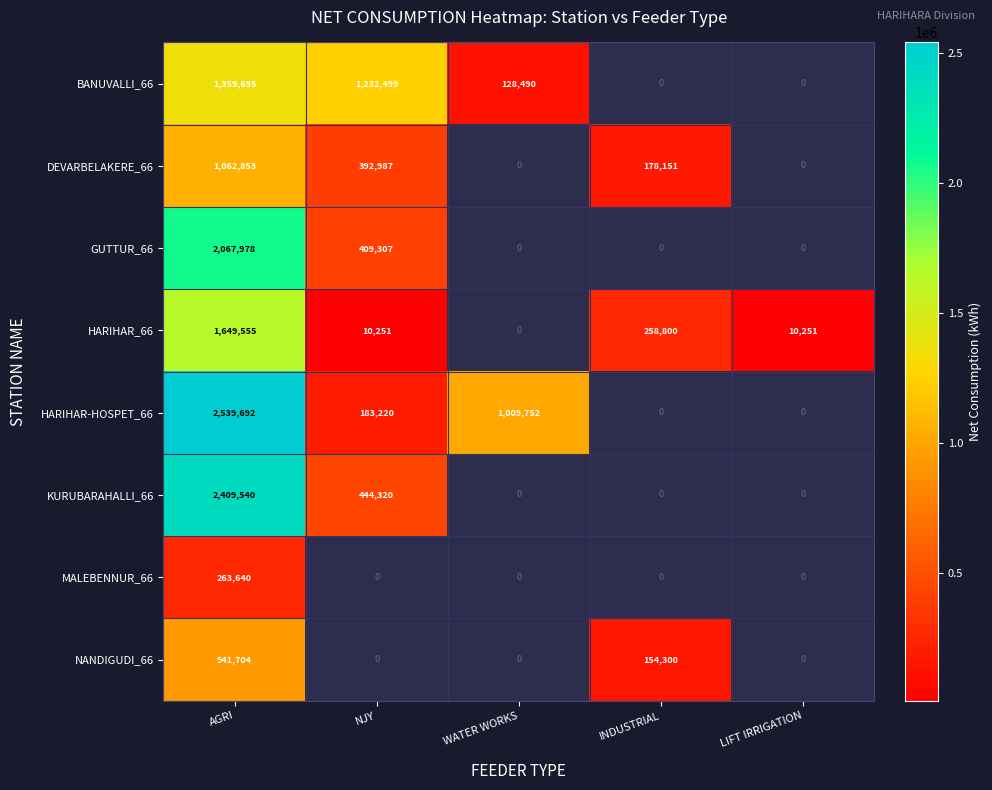

What is the difference between the highest and lowest values at AGRI?

2276052